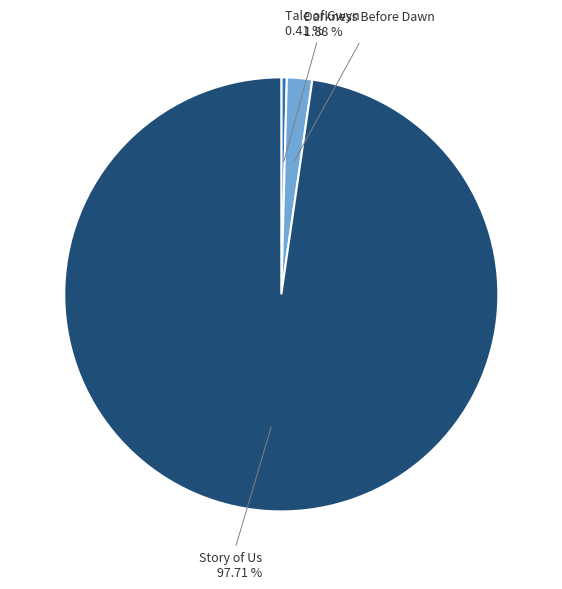

To the nearest percent, what is the combined percentage of Darkness Before Dawn and Tale of Gwyn?

2%